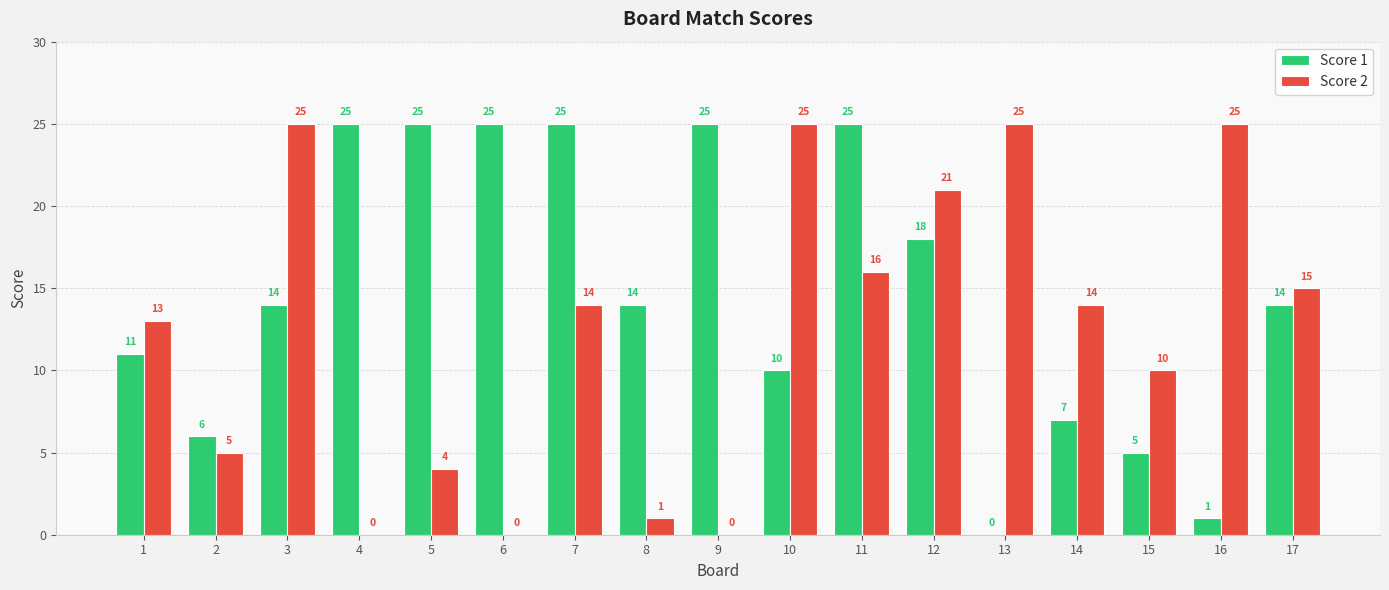

At which label does Score 2 first exceed 14?

3